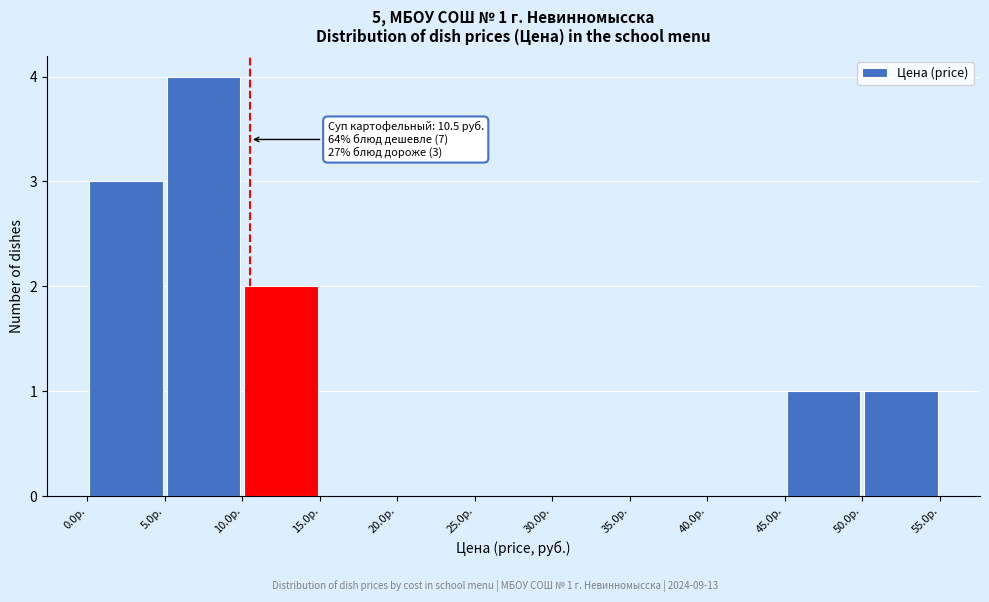

Which range on the x-axis has the tallest bar?

5 to 10